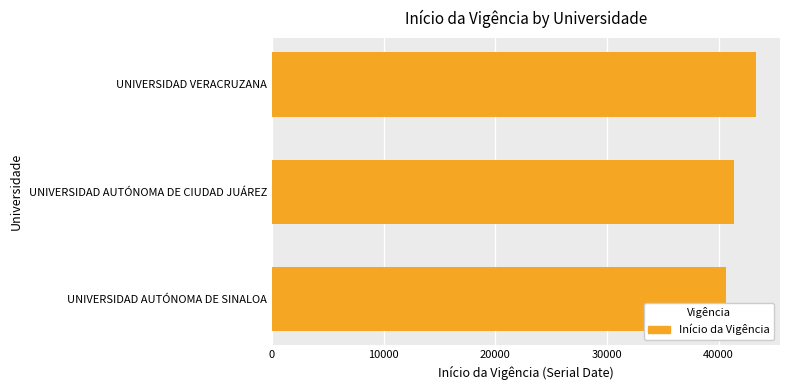

What is the difference between the maximum and minimum values?

2676